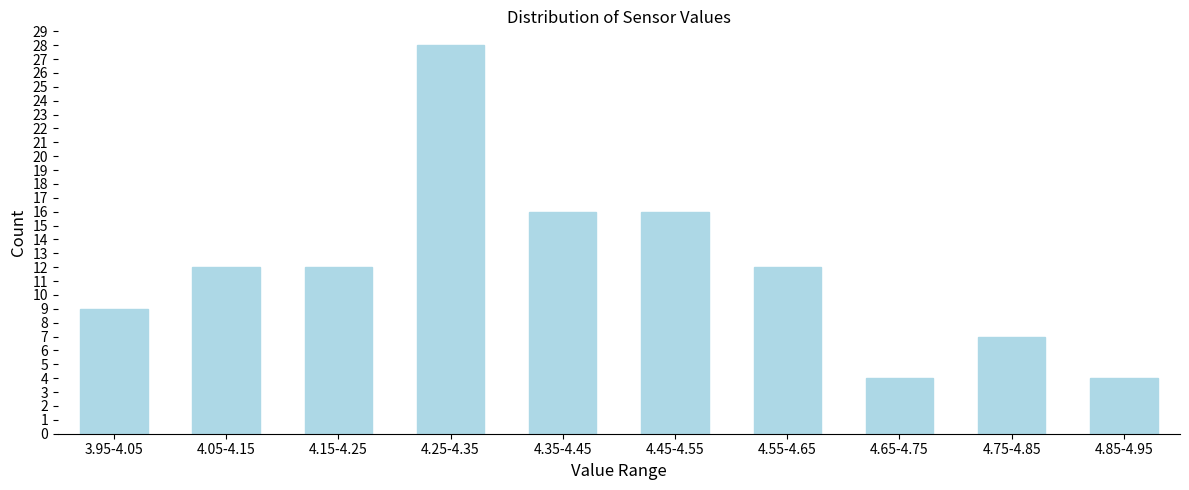

Reading left to right, list all the values displayed in this chart.

9	12	12	28	16	16	12	4	7	4